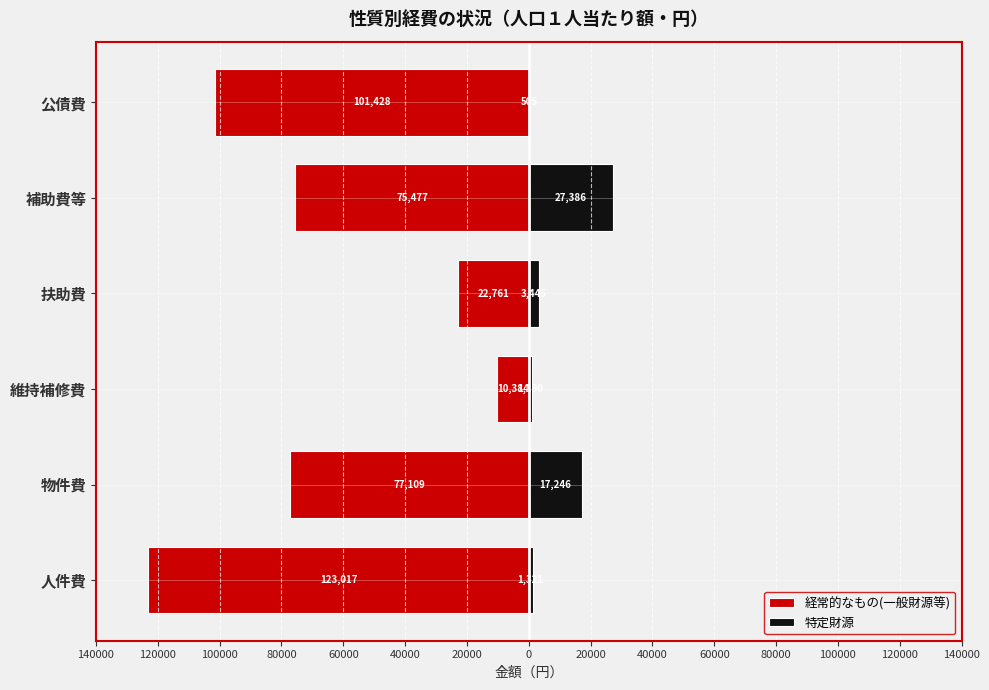

How many groups of bars are there?

6